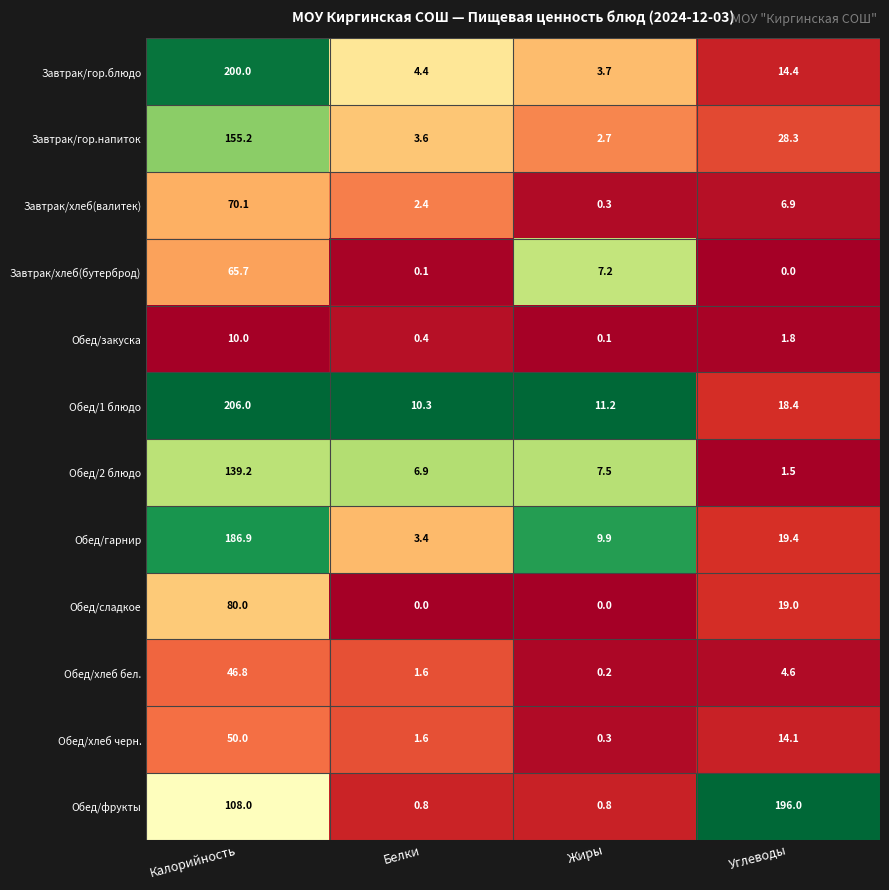

True or false: Обед/хлеб бел. has a value of 46.8 at Калорийность.

True